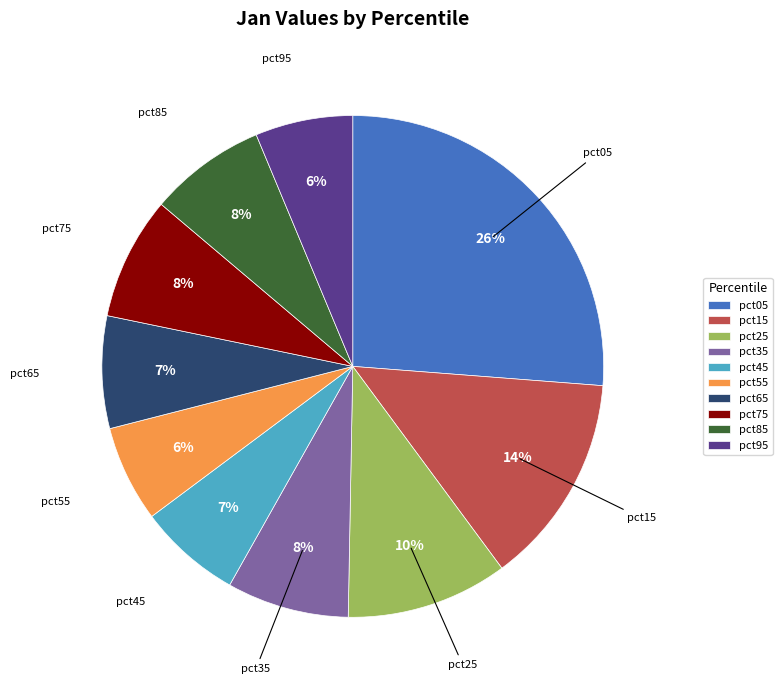

Is there any slice that represents more than half of the pie?

No